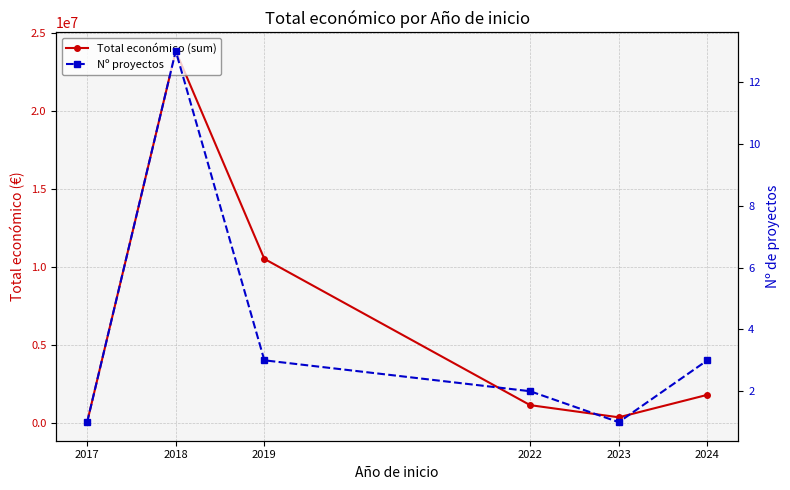

The value of Total económico (sum) at 2023 is 352139. True or false?

True